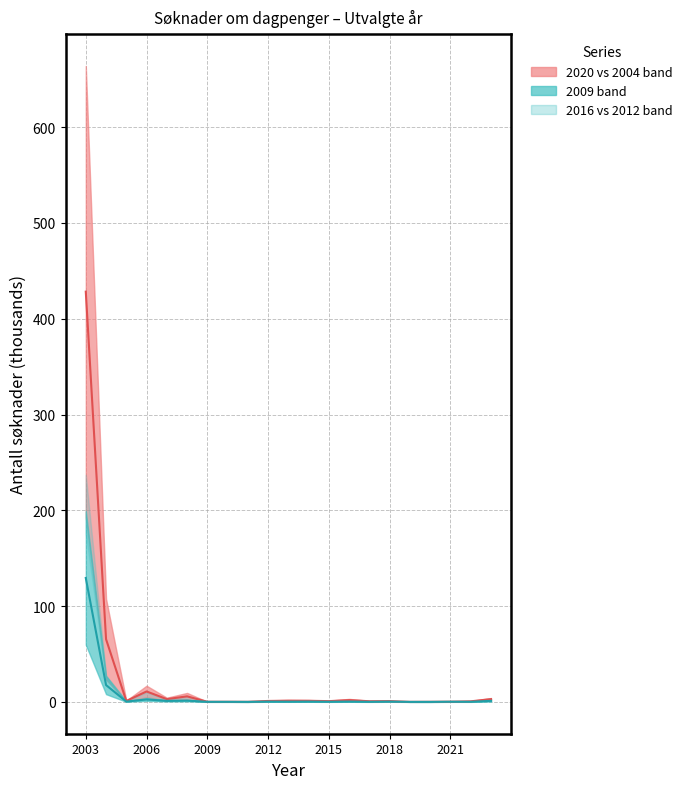

True or false: 2009 median and 2020 median cross at least once.

False